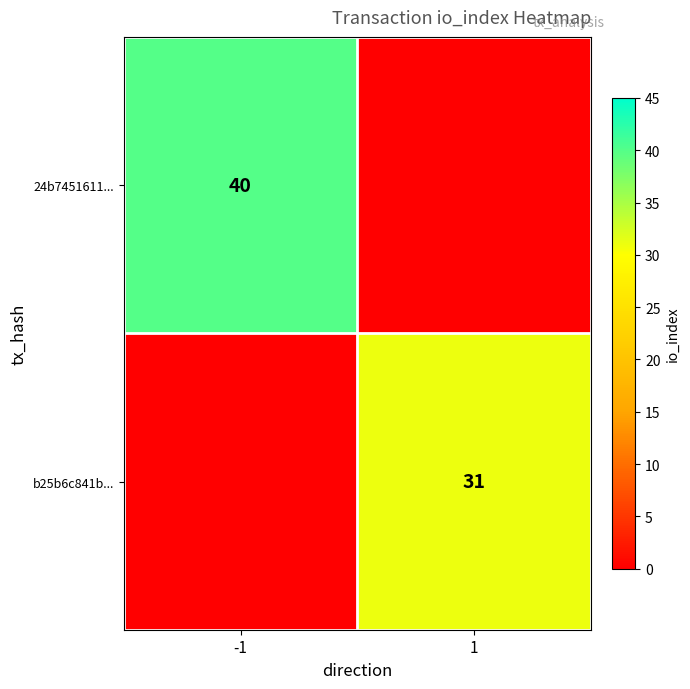

Is the value of b25b6c841b... at 1 greater than the value of 24b7451611... at -1?

No